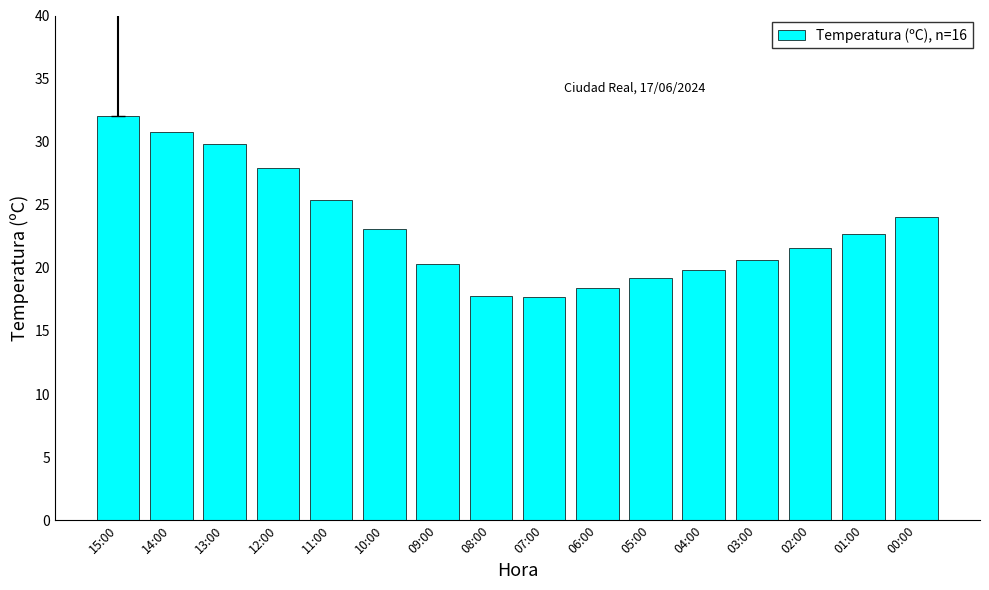

What is the maximum value shown in the chart?

32.0